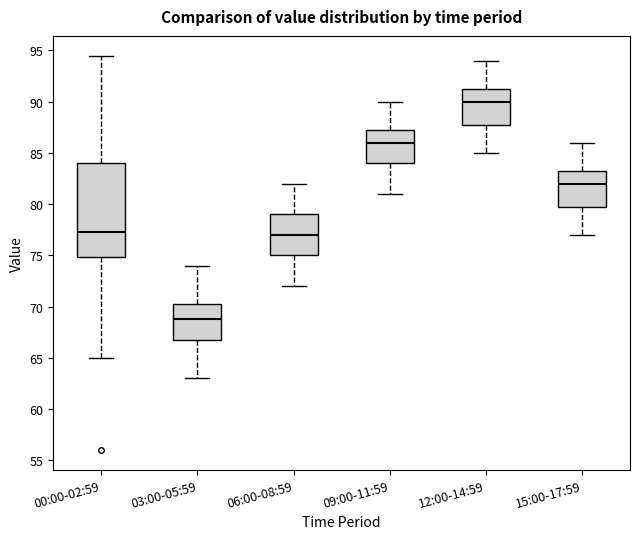

Where does the median line of the box for 06:00-08:59 sit on the y-axis? The values are not printed on the chart, so give them approximately, as read against the axis.

77.0